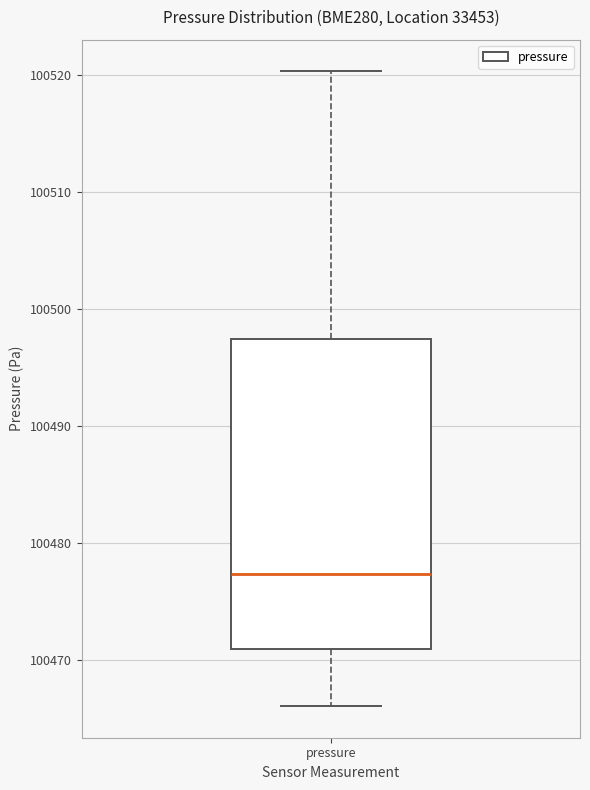

Transcribe this box plot: give where the median line is, the range the box spans, and where the two whiskers end, as read against the y-axis. The values are not printed on the chart, so give them approximately, as read against the axis.

median 100477, box 100471 to 100497, whiskers 100466 to 100520